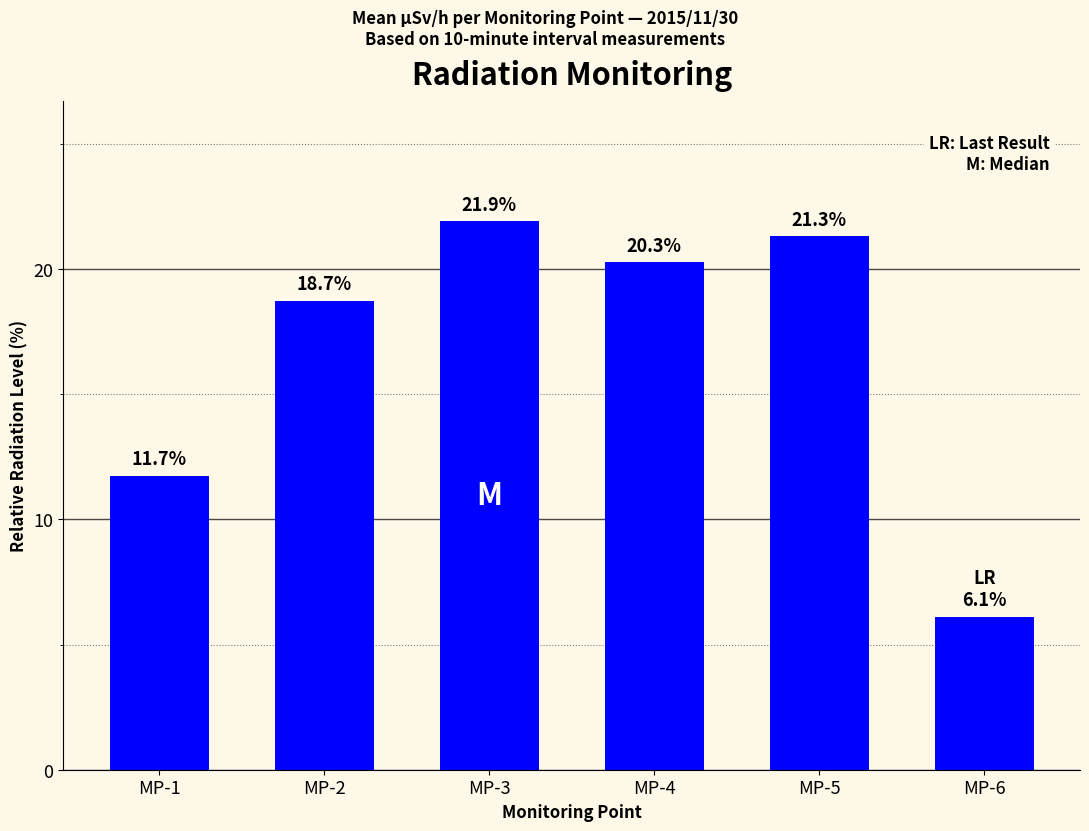

Which category has the lowest value across all series?

MP-6